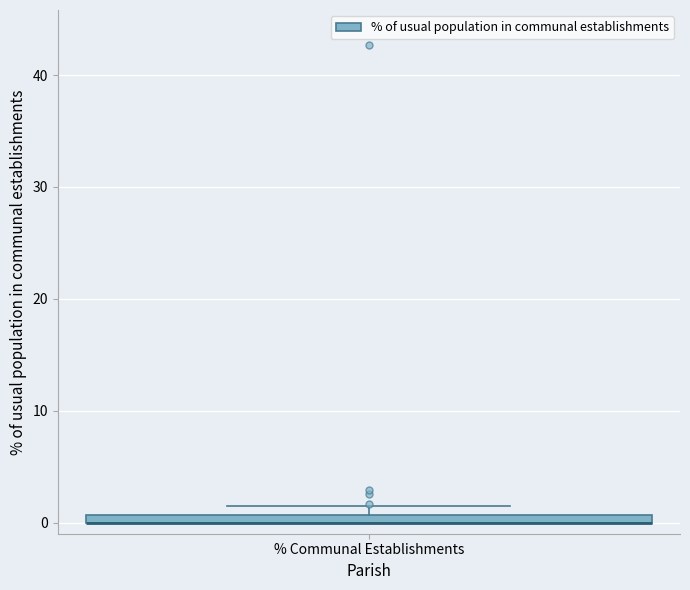

Where is the upper edge of the box for % Communal Establishments on the y-axis? The values are not printed on the chart, so give them approximately, as read against the axis.

1